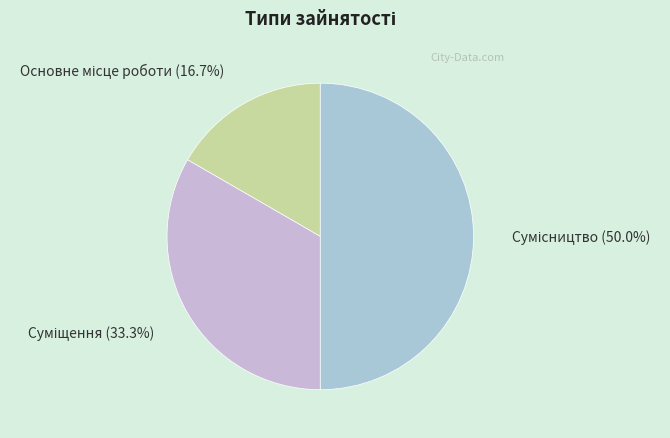

Does Основне місце роботи account for over 50% of the chart?

No